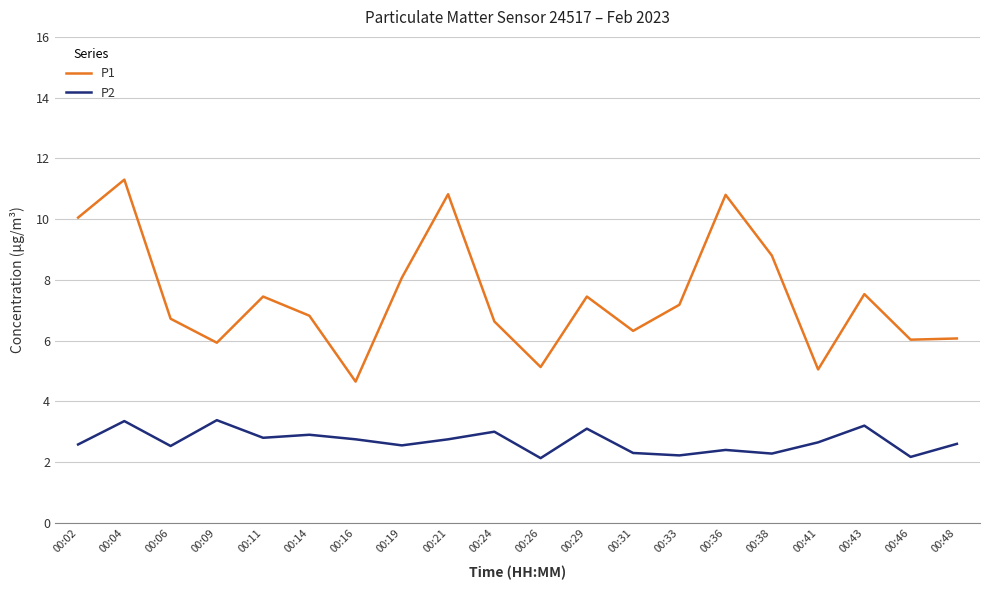

Rank the series by their average value, from lowest to highest.

P2, P1